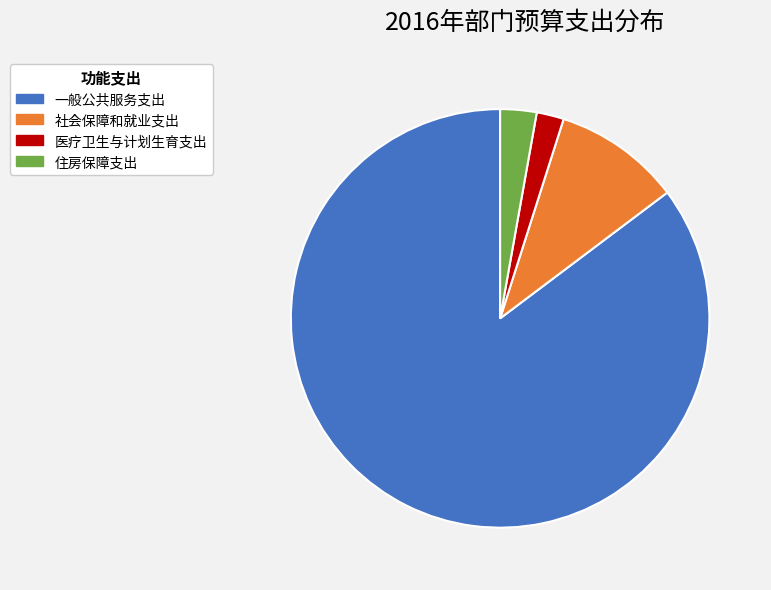

True or false: 社会保障和就业支出 accounts for 23% of the total.

False